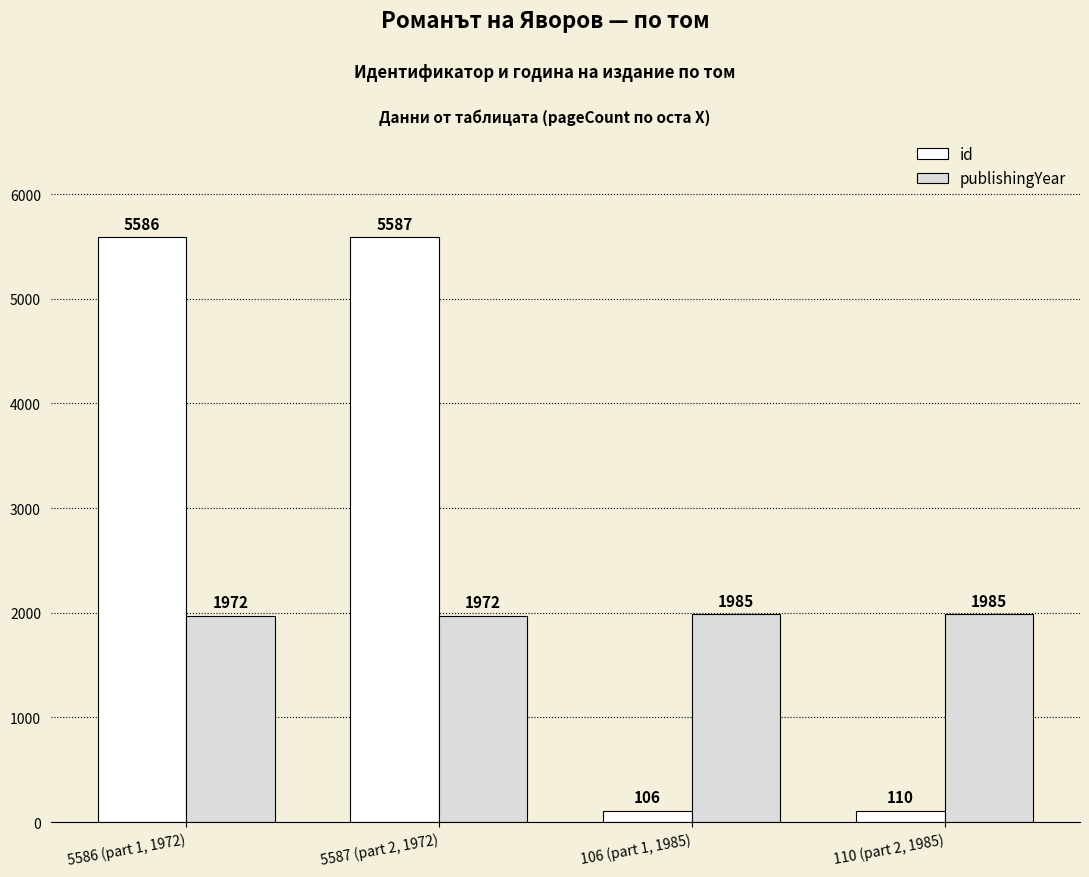

Reading right to left, extract all data points from this chart.

id: 110 (part 2, 1985)=110	106 (part 1, 1985)=106	5587 (part 2, 1972)=5587	5586 (part 1, 1972)=5586
publishingYear: 110 (part 2, 1985)=1985	106 (part 1, 1985)=1985	5587 (part 2, 1972)=1972	5586 (part 1, 1972)=1972